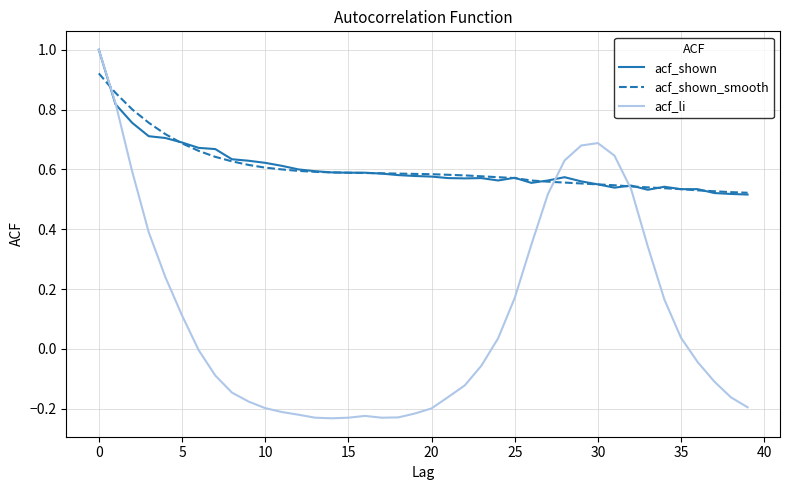

What is the greatest value displayed?

1.0